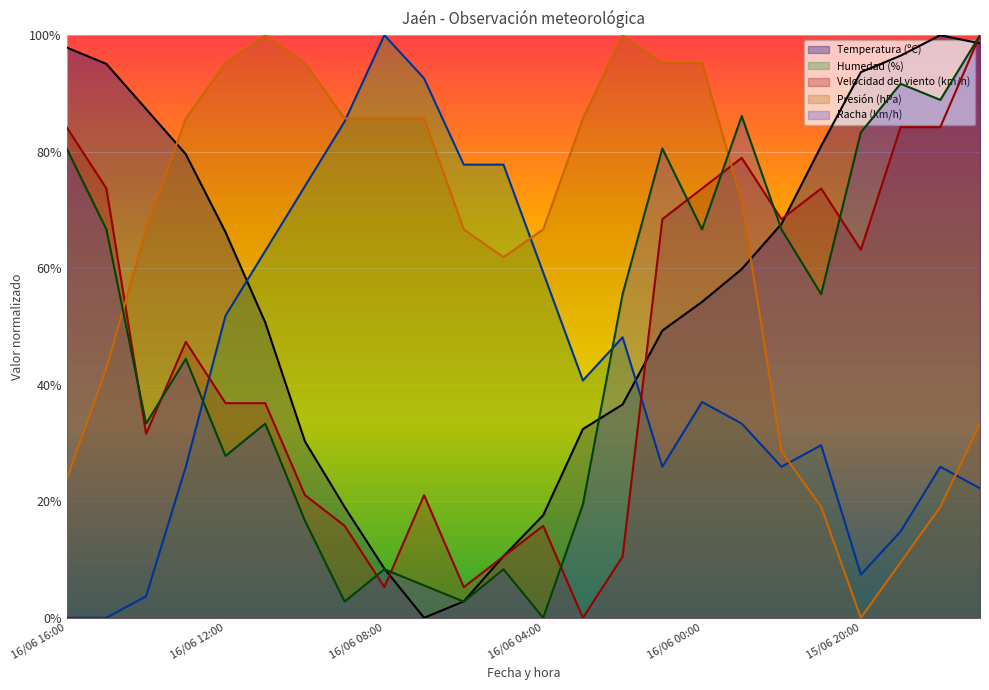

Read the Temperatura (ºC) value at 16/06 02:00.

36.6